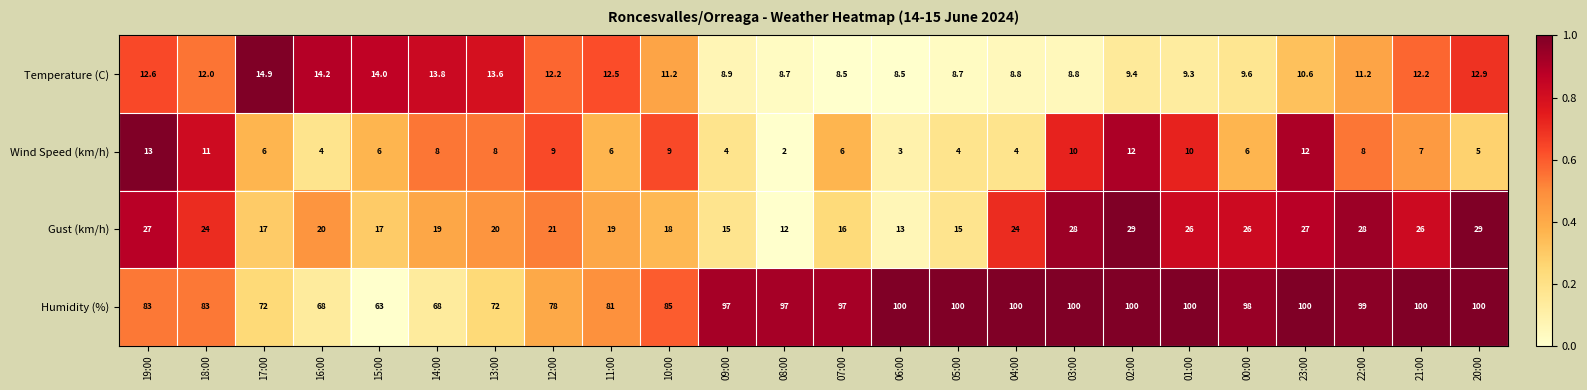

What is the total value across all series at 10:00?

123.2